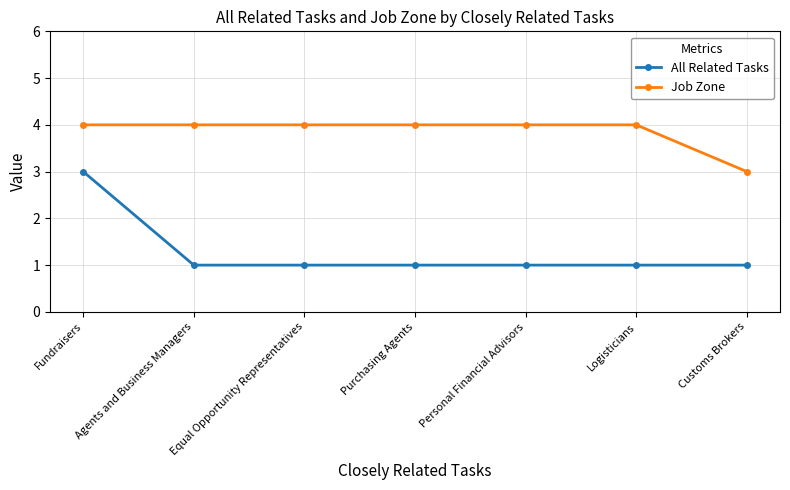

How many Job Zone values are between 4 and 5?

6